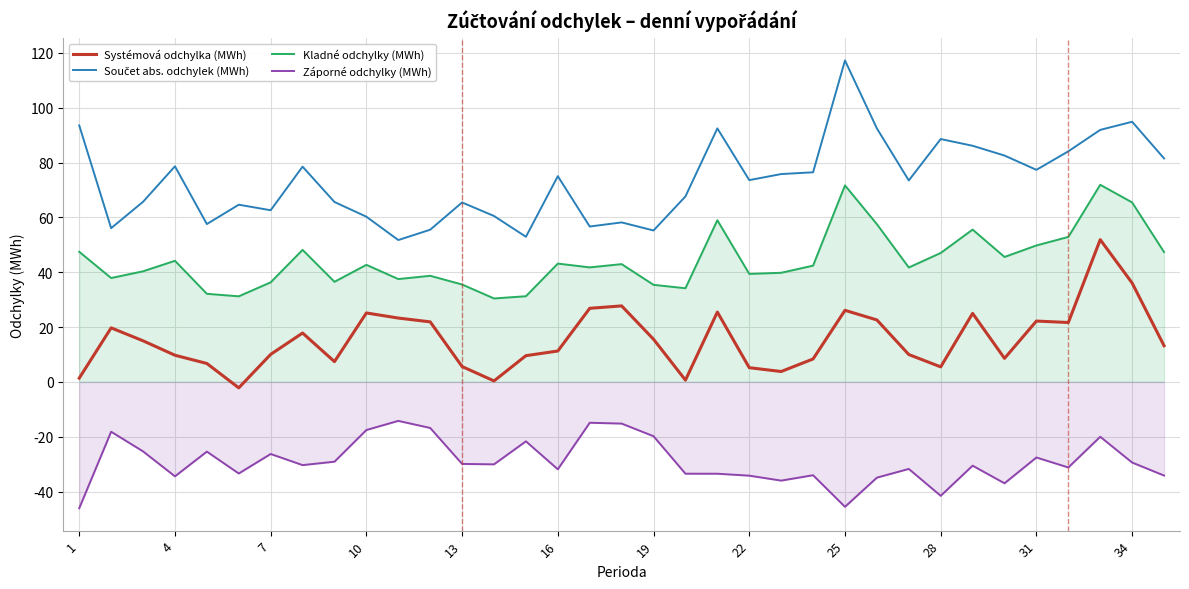

What is the greatest value displayed?

117.2